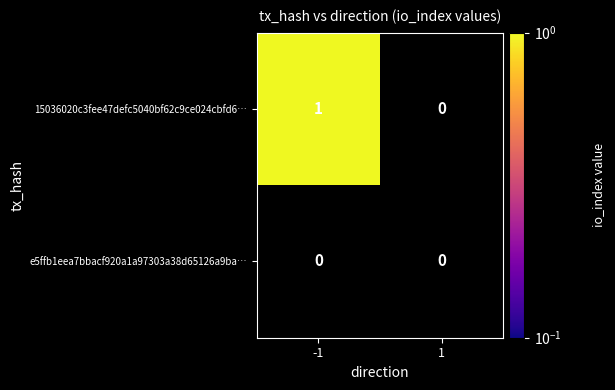

Reading left to right, what are all the values shown in this chart?

15036020c3fee47defc5040bf62c9ce024cbfd6: 1	0
e5ffb1eea7bbacf920a1a97303a38d65126a9ba: 0	0